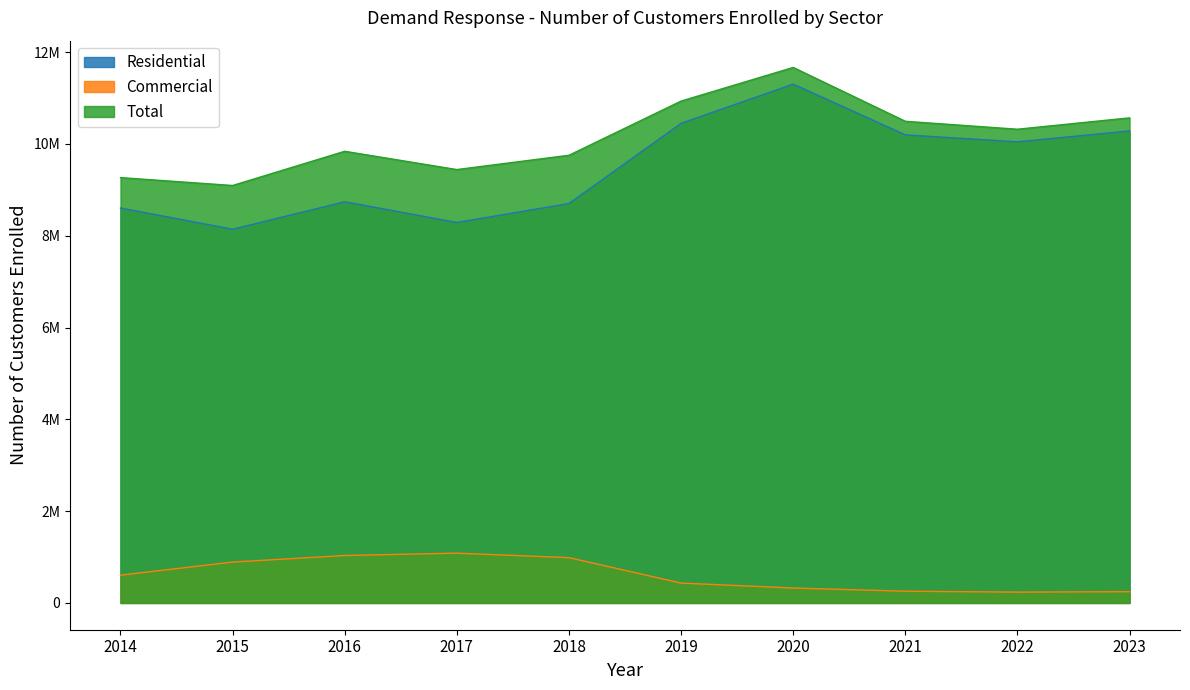

At which category is the sum across all series the highest?

2020